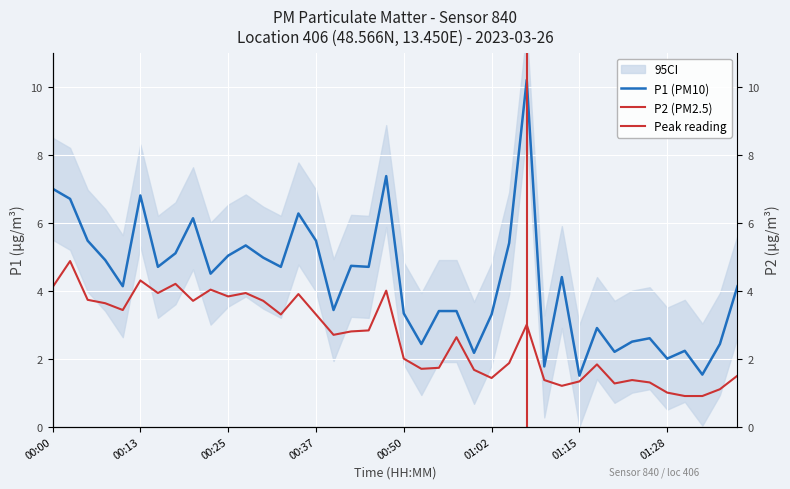

In P1, how many points are lower than both neighbors (excluding endpoints)?

13